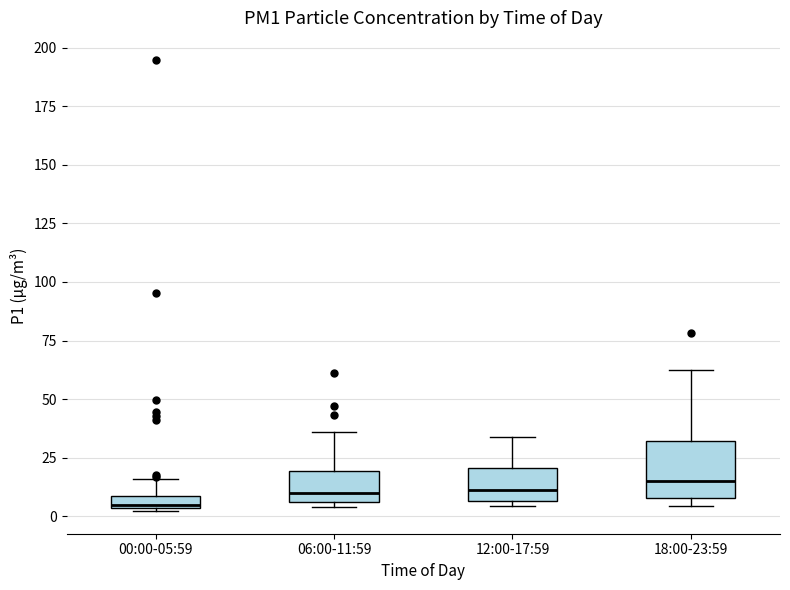

Where is the upper edge of the box for 06:00-11:59 on the y-axis? The values are not printed on the chart, so give them approximately, as read against the axis.

20